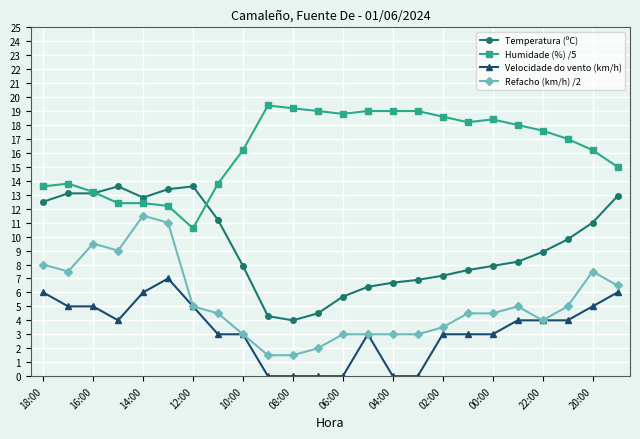

True or false: Refacho (km/h) /2 has more than 1 points higher than both neighbors.

True